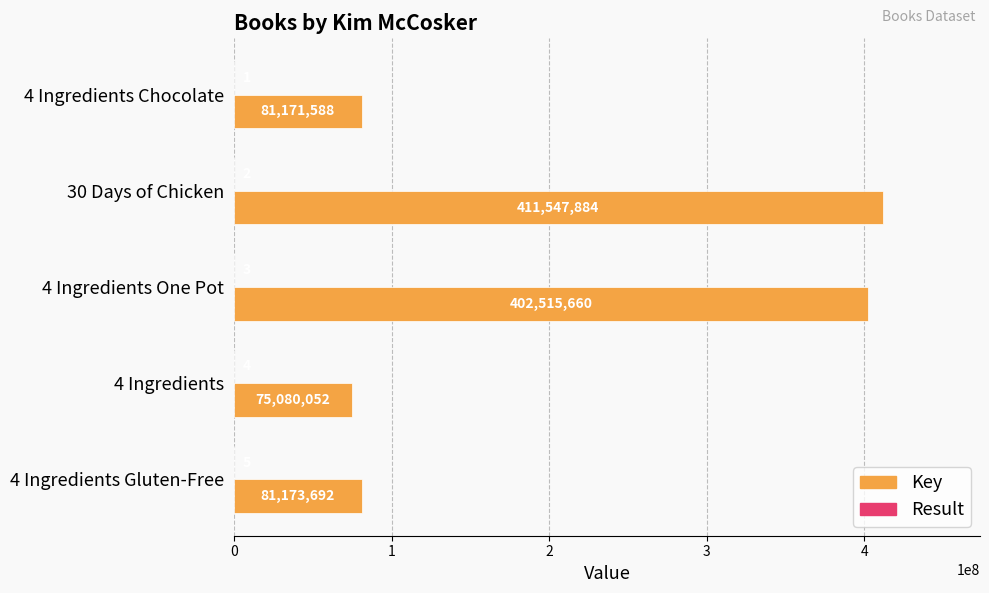

At which label is Key closest to 243313968?

4 Ingredients One Pot